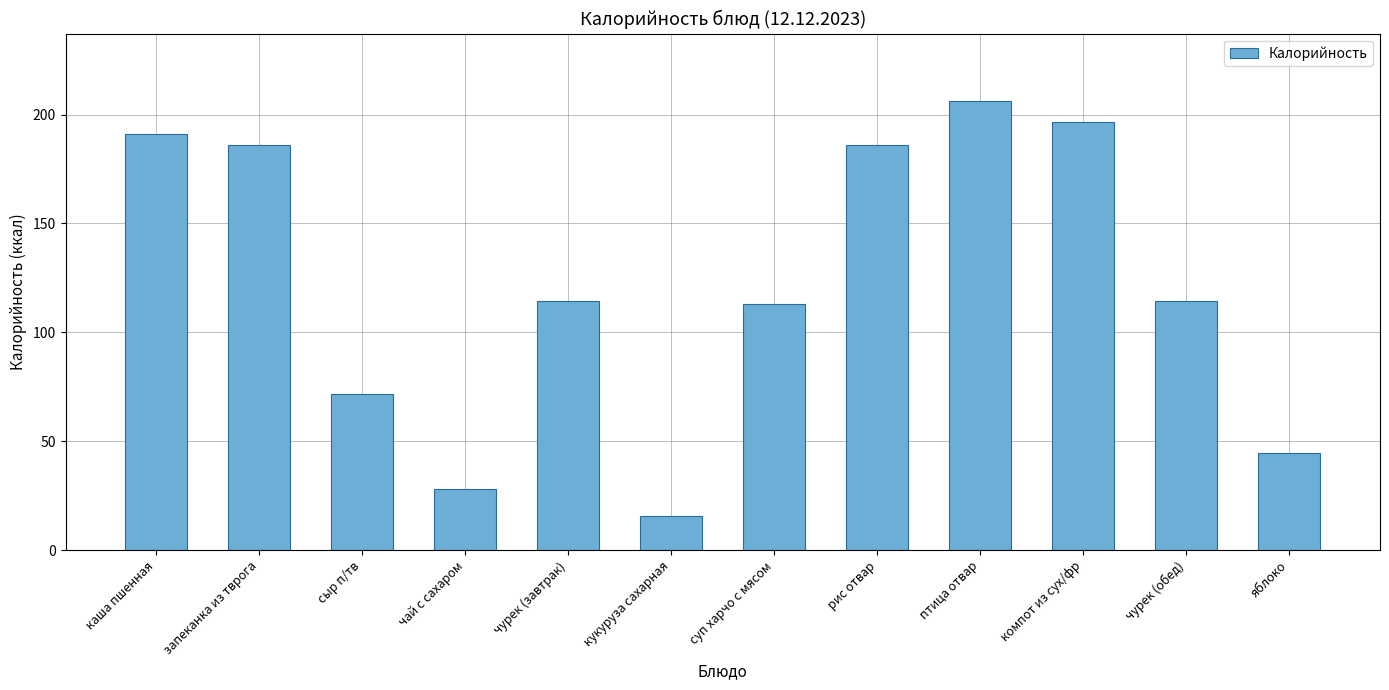

What is the difference between the values at яблоко and чурек (завтрак)?

69.8